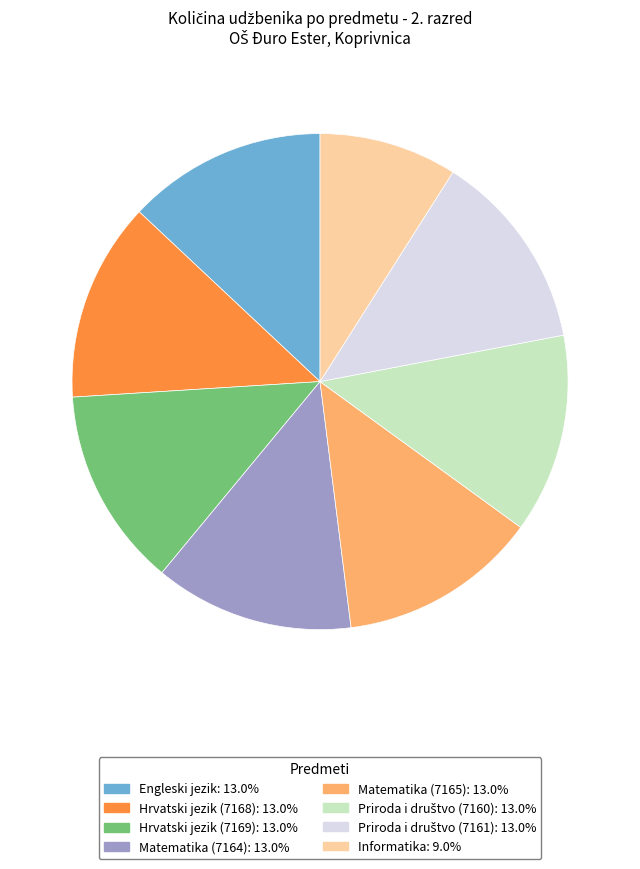

Which slice is the smallest?

Informatika